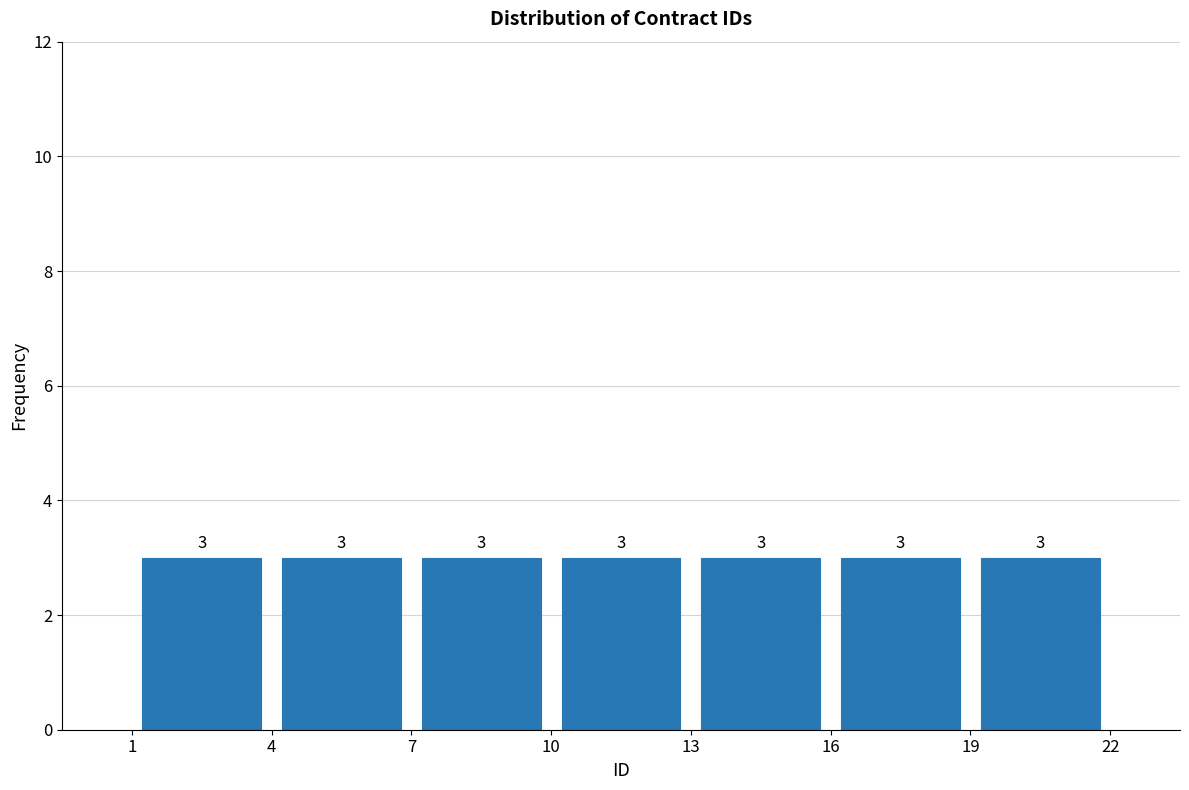

Reading left to right, list every bar in this chart as the range it spans on the x-axis followed by its height.

1 to 4: 3
4 to 7: 3
7 to 10: 3
10 to 13: 3
13 to 16: 3
16 to 19: 3
19 to 22: 3